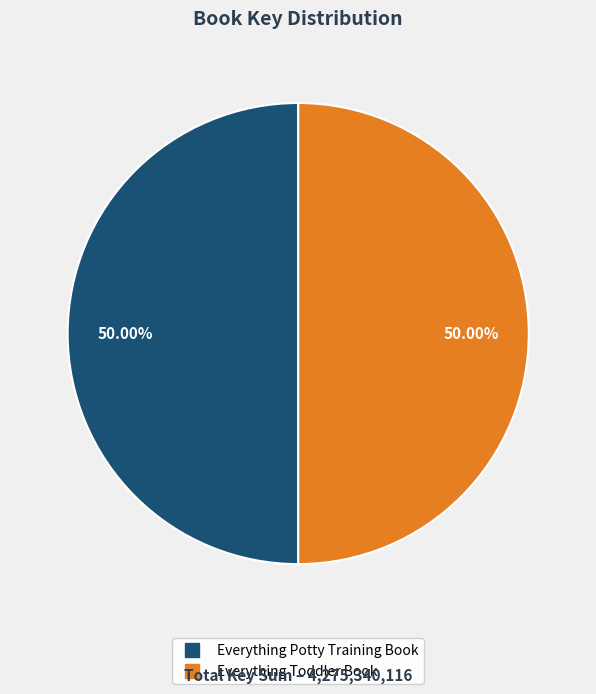

Do Everything Potty Training Book and Everything Toddler Book together represent more than half of the pie?

Yes